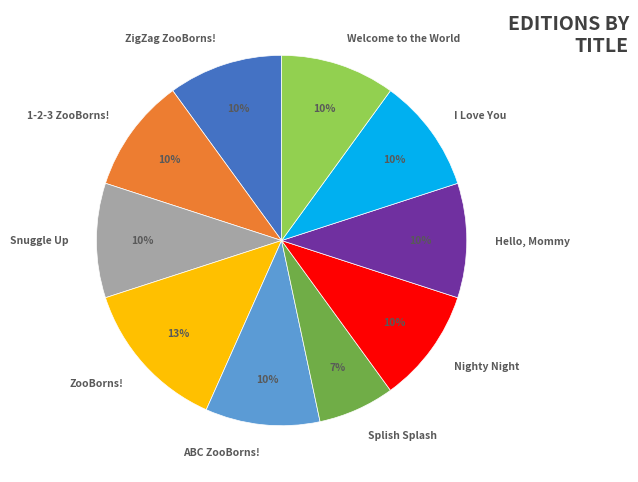

Is the sum of Splish Splash and Snuggle Up greater than half?

No